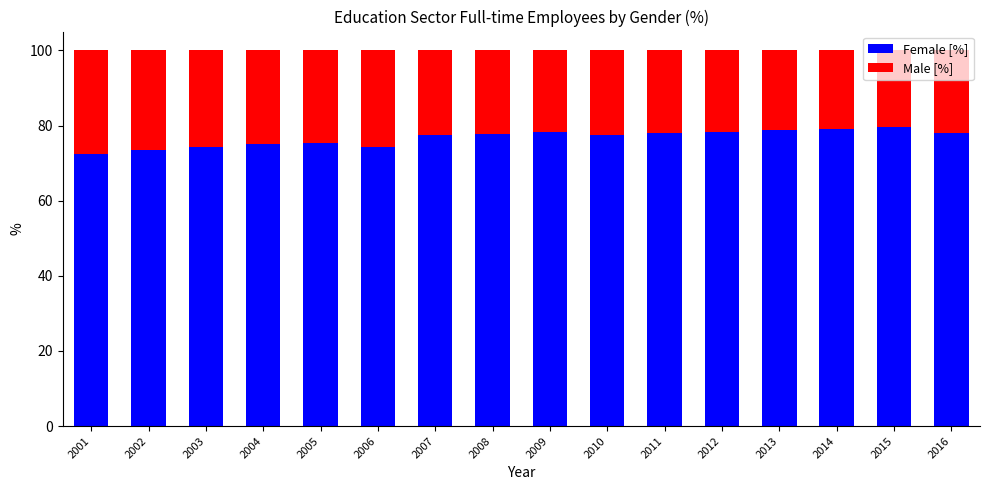

What is the difference between the Female [%] values at 2016 and 2013?

0.7